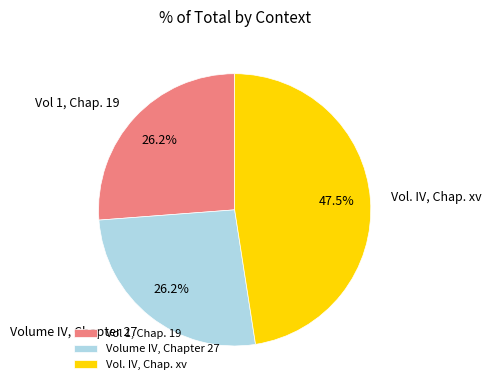

How many slices are in this pie chart?

3